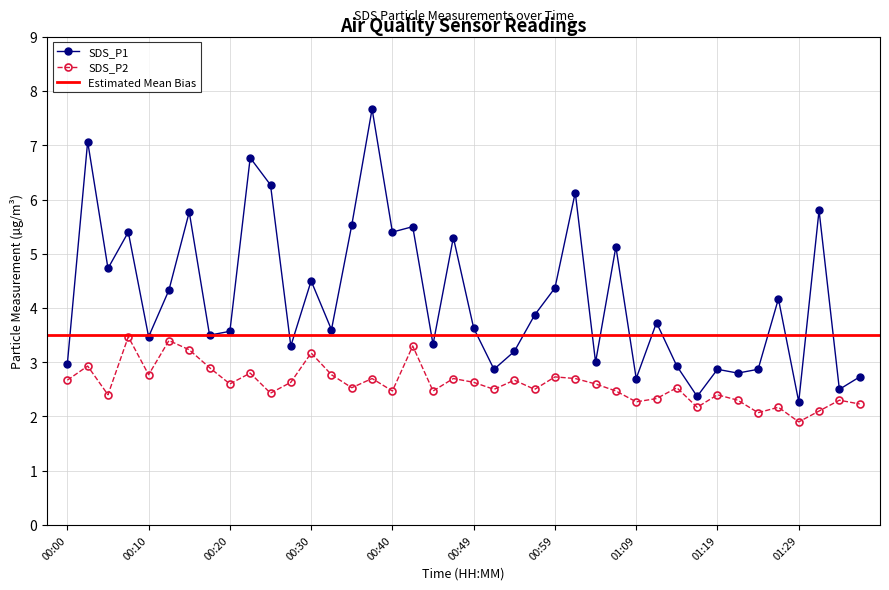

What is the difference between the SDS_P2 values at 01:26 and 01:29?

0.3